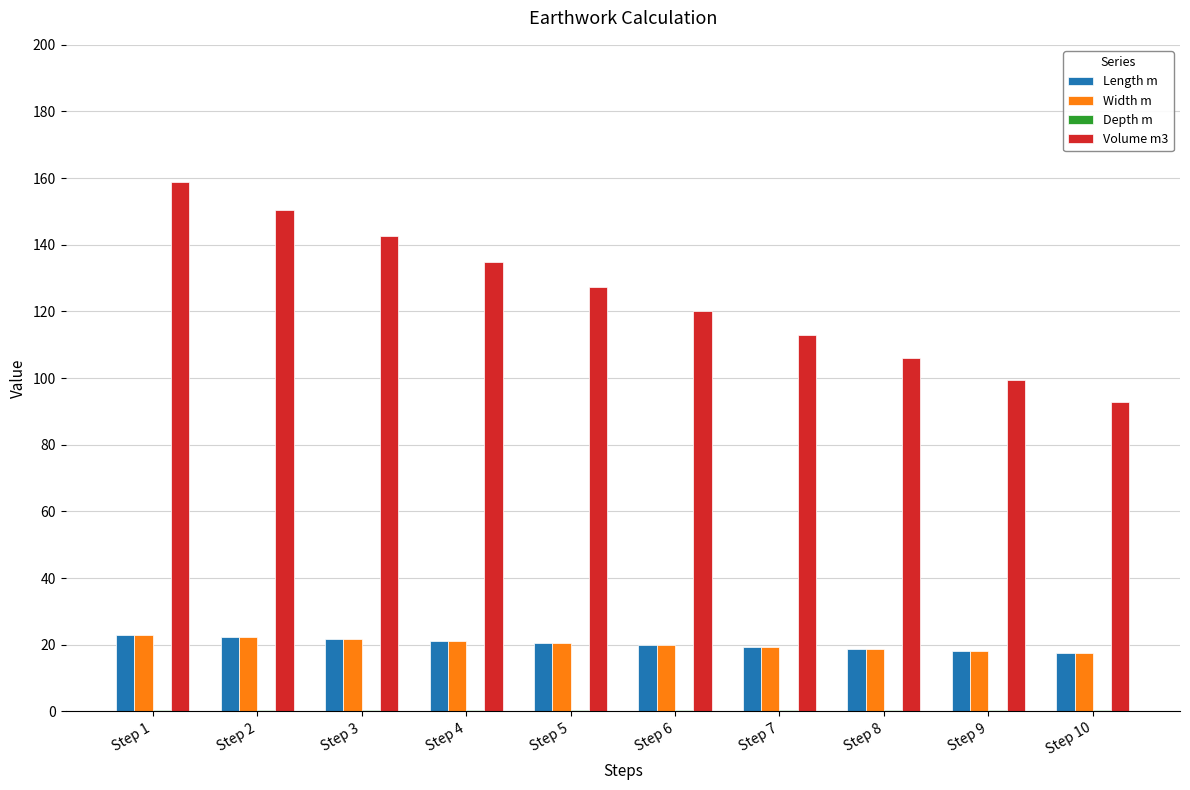

What is the difference between the Width m values at Step 10 and Step 5?

3.0